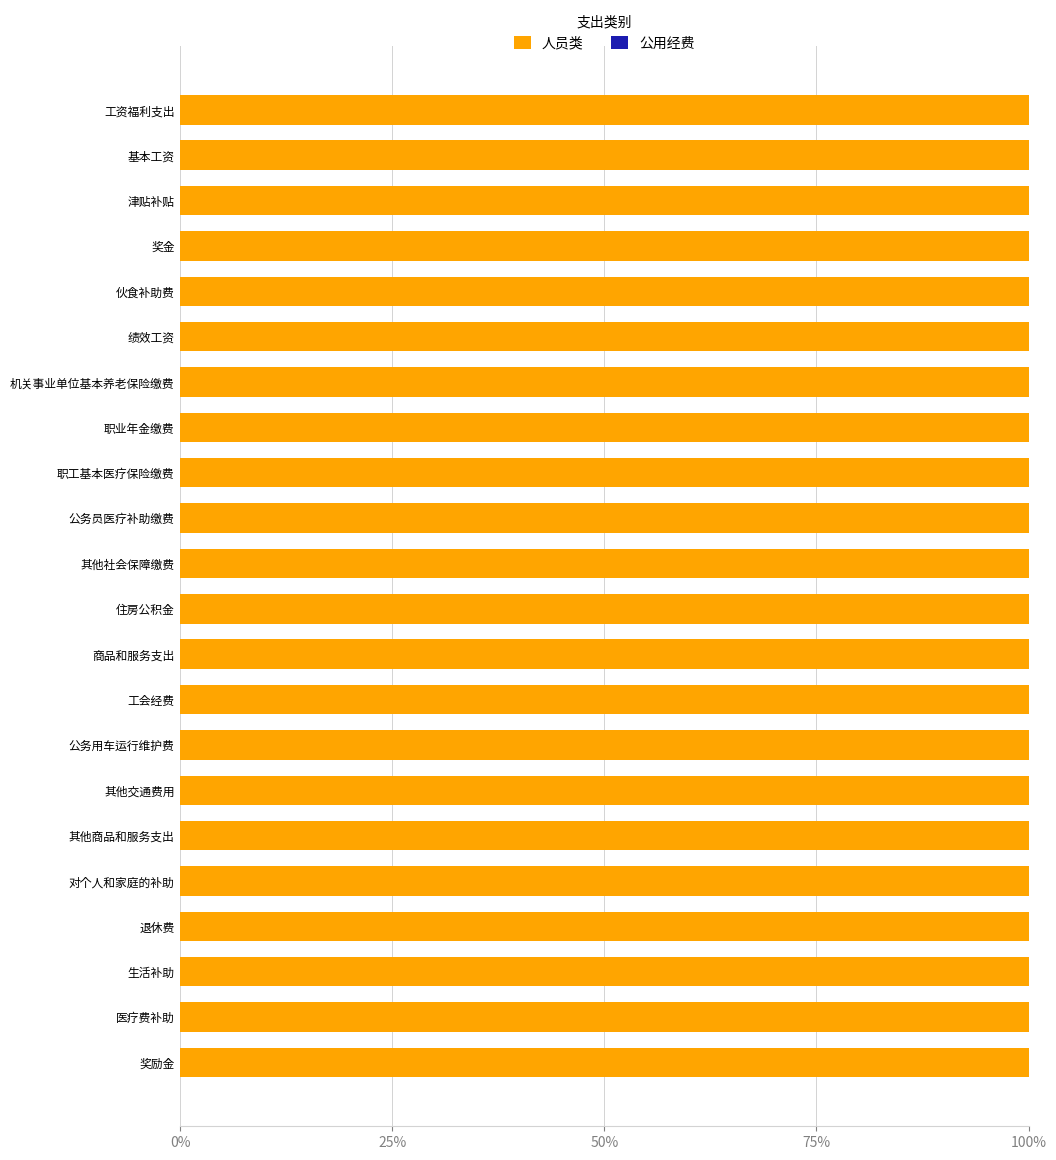

Is it true that 人员类 equals 159.0 at 机关事业单位基本养老保险缴费?

False